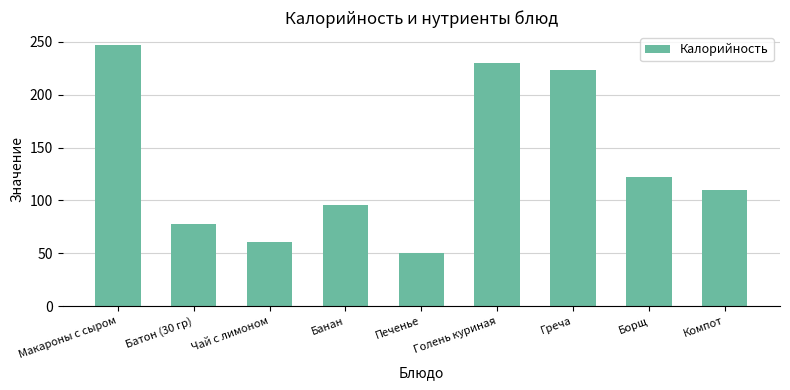

Reading left to right, list all the values displayed in this chart.

Макароны с сыром=247	Батон (30 гр)=78	Чай с лимоном=61	Банан=96	Печенье=50	Голень куриная=230	Греча=223	Борщ=122	Компот=110